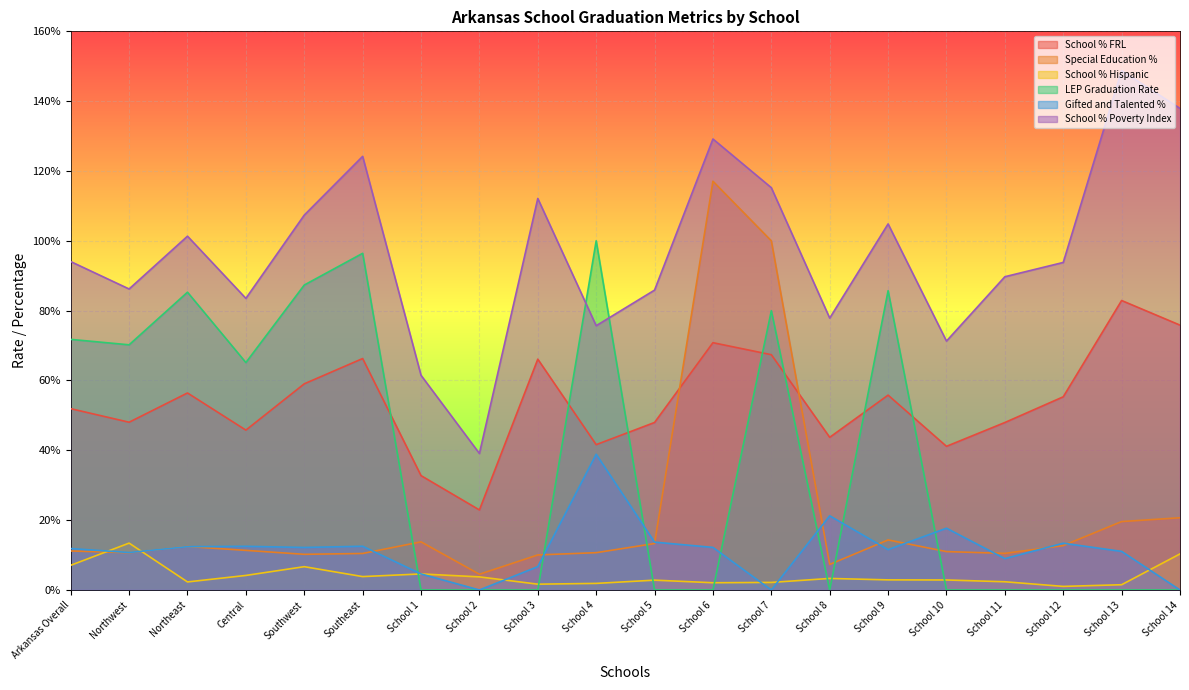

In School % Poverty Index, how many points are higher than both neighbors (excluding endpoints)?

6